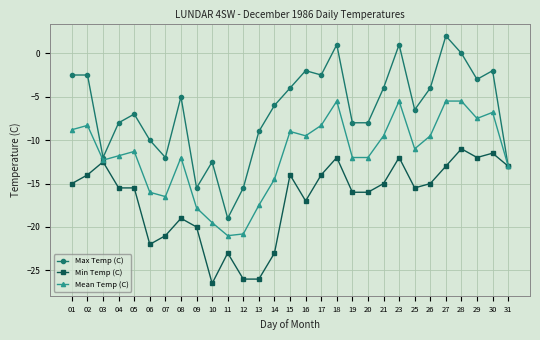

True or false: Mean Temp (C) has more than 1 interior local peaks.

True